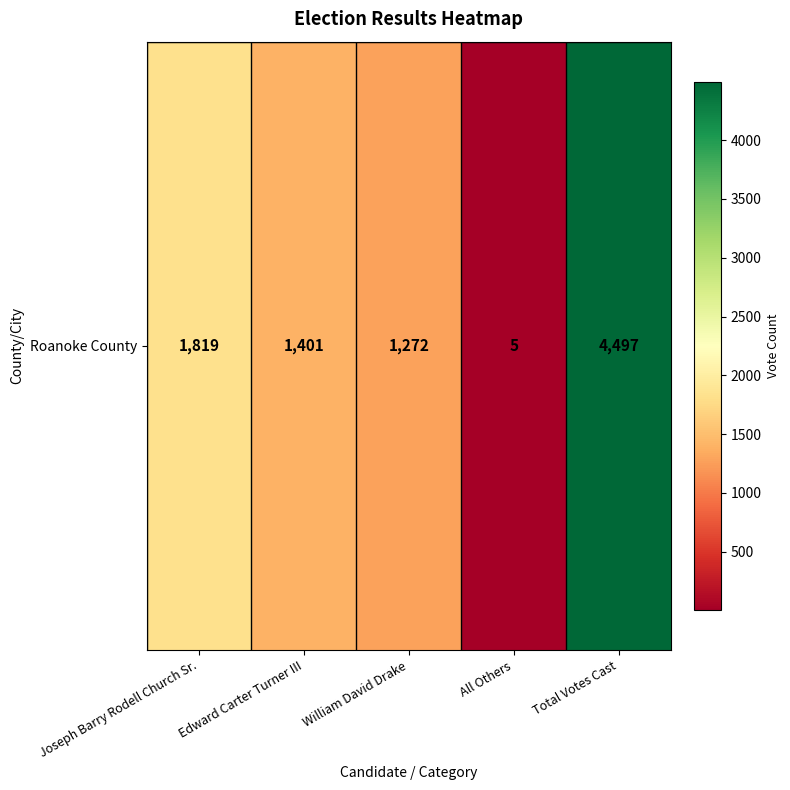

Which category has the highest value across all series?

Total Votes Cast